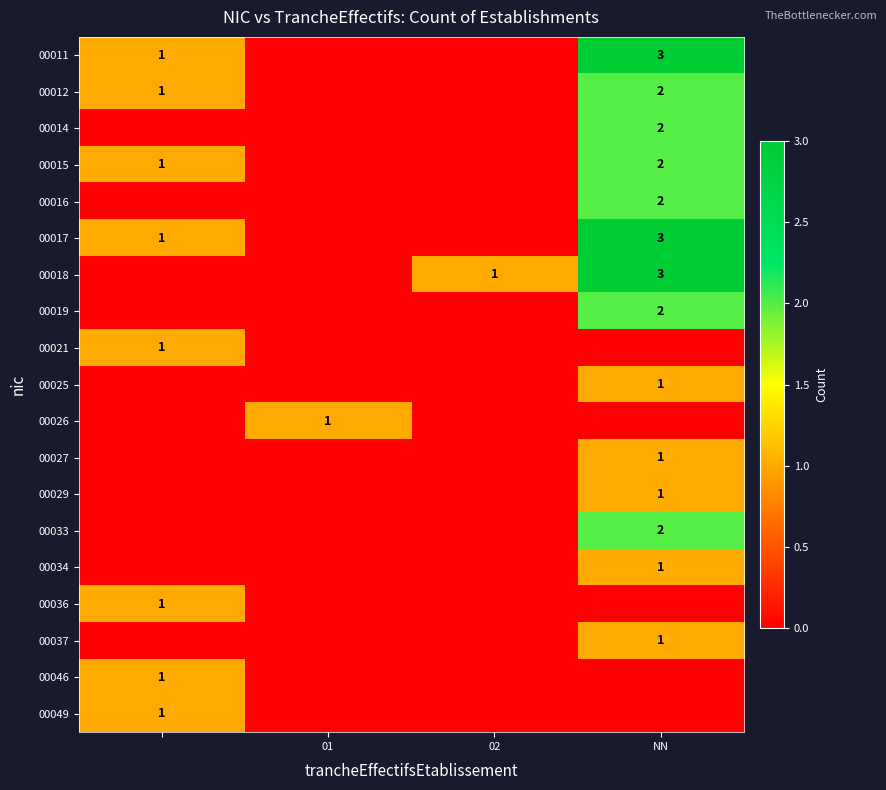

How many data points does each series have?

4